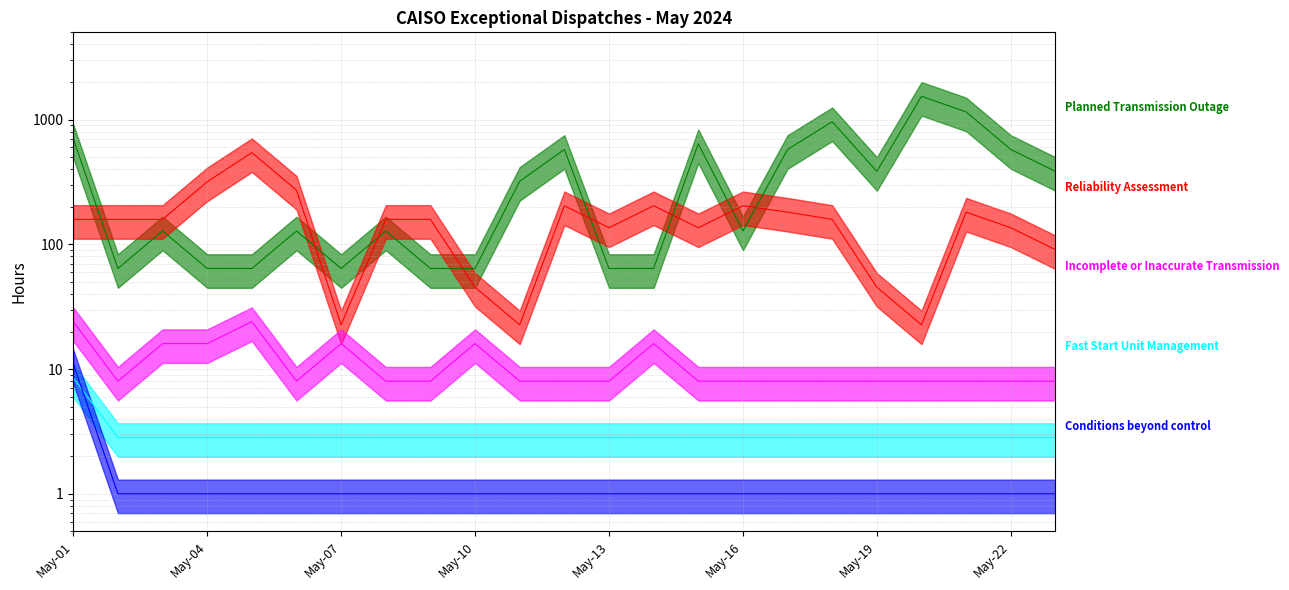

True or false: Incomplete or Inaccurate Transmission and Reliability Assessment intersect in this chart.

False